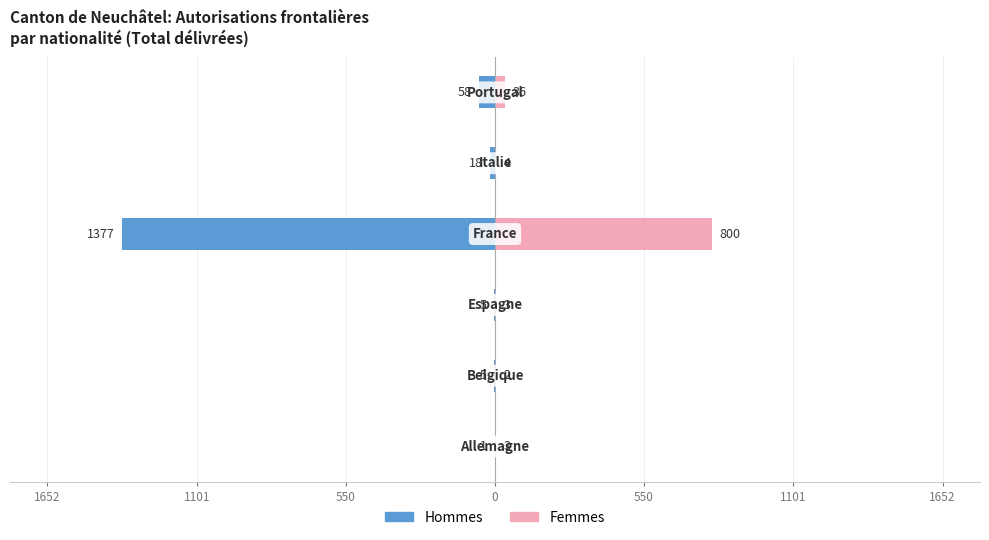

Rank the series at 550 from highest to lowest value.

Femmes, Hommes